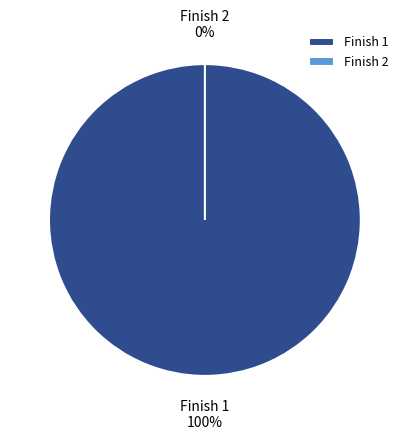

What percentage is NOT represented by 2?

100.0%